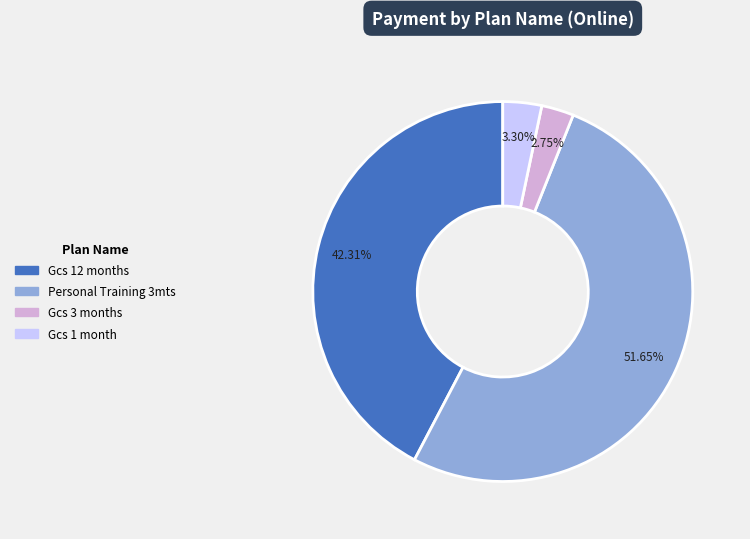

How many segments does this pie chart have?

4